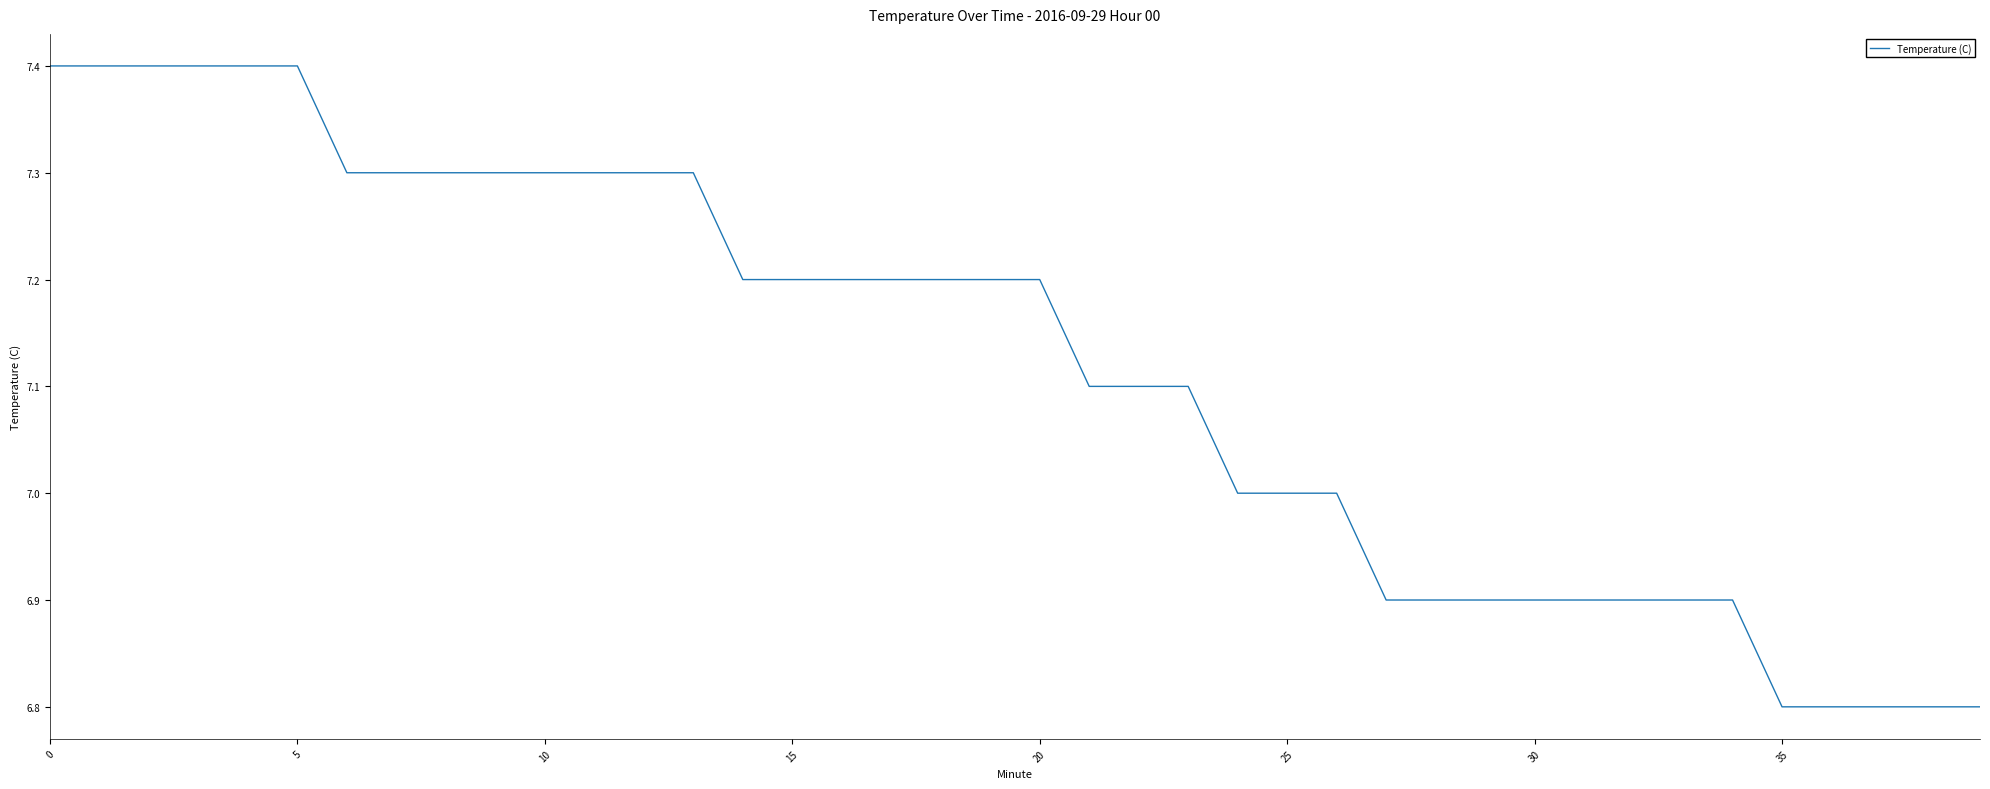

What is the maximum value shown in the chart?

7.4